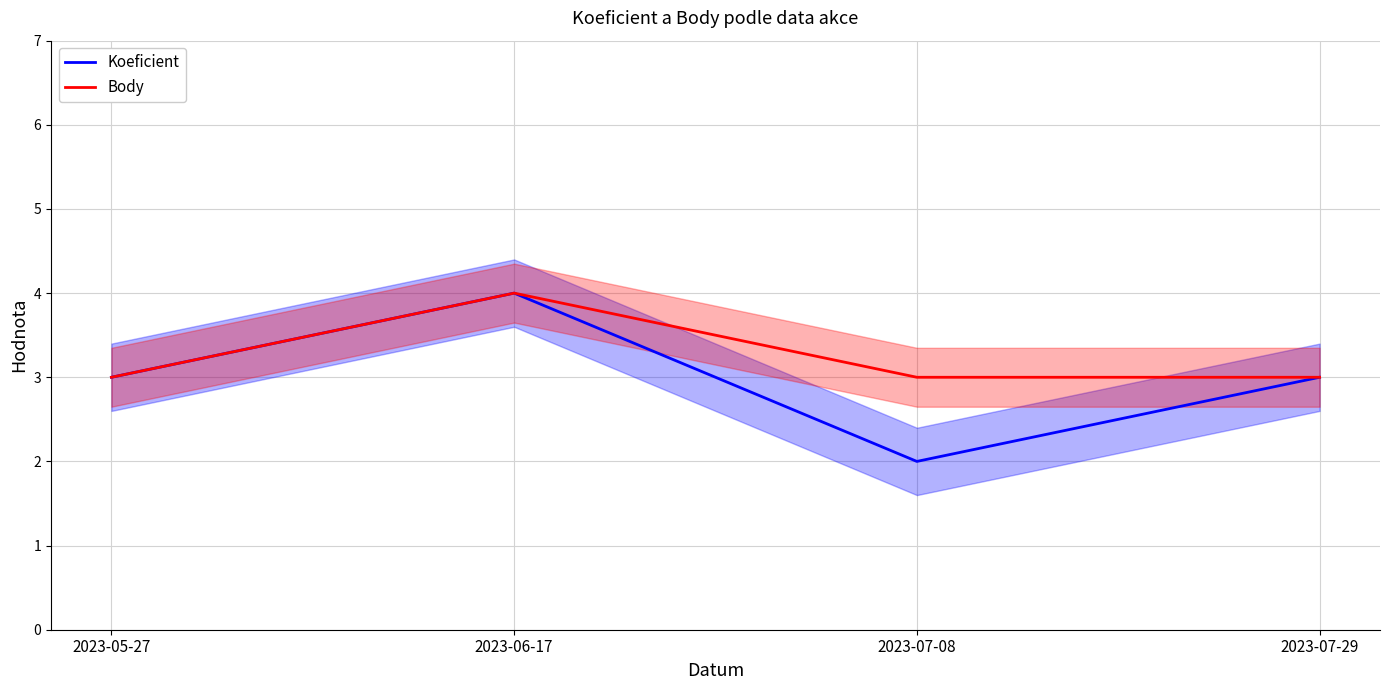

List the series in order of their peak value, highest first.

Koeficient, Body